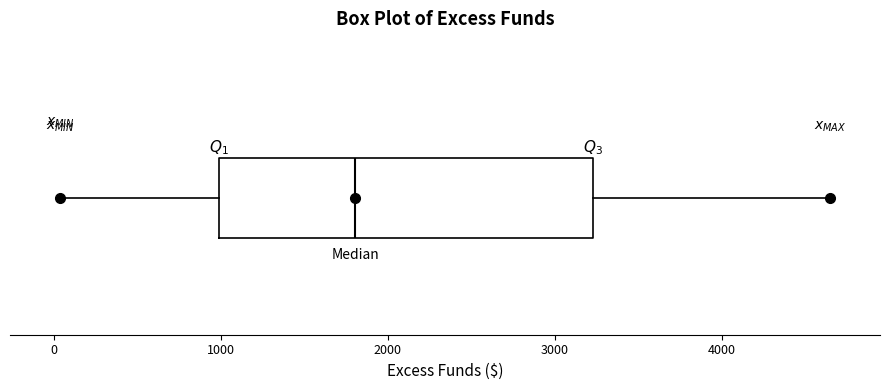

Read this box plot against the x-axis: the position of the median line, the range covered by the box, and the ends of both whiskers. The values are not printed on the chart, so give them approximately, as read against the axis.

median 1800, box 1000 to 3200, whiskers 0 to 4600